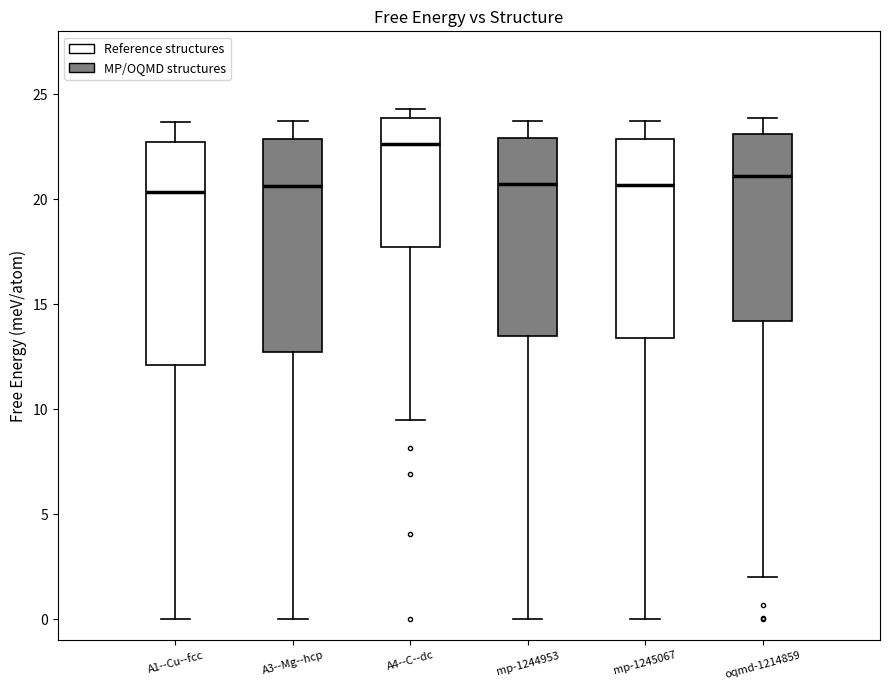

Reading left to right, read every box against the y-axis: the position of its median line, the range the box covers, and the ends of its whiskers. The values are not printed on the chart, so give them approximately, as read against the axis.

A1--Cu--fcc: median 20.5, box 12.0 to 22.5, whiskers 0.0 to 23.5
A3--Mg--hcp: median 20.5, box 12.5 to 23.0, whiskers 0.0 to 23.5
A4--C--dc: median 22.5, box 17.5 to 24.0, whiskers 9.5 to 24.5
mp-1244953: median 20.5, box 13.5 to 23.0, whiskers 0.0 to 24.0
mp-1245067: median 20.5, box 13.5 to 23.0, whiskers 0.0 to 23.5
oqmd-1214859: median 21.0, box 14.0 to 23.0, whiskers 2.0 to 24.0